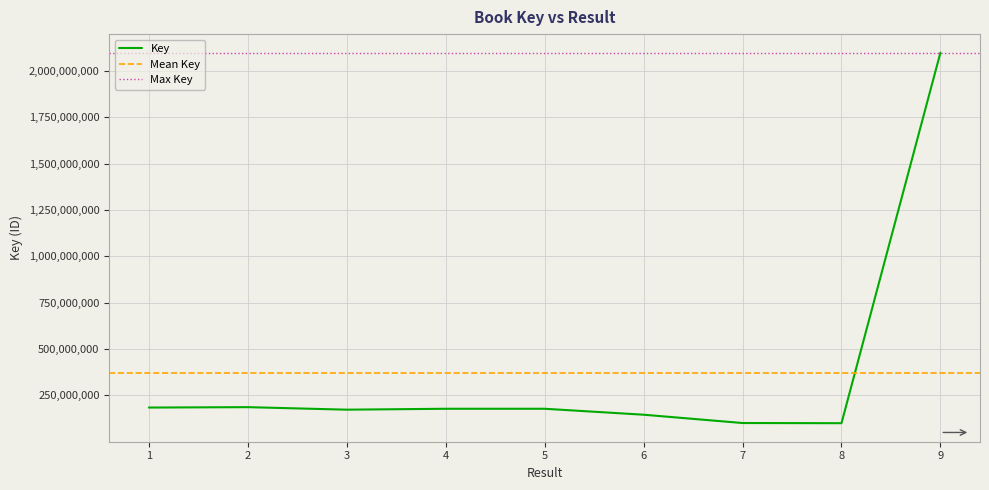

How many lines are shown in the chart?

1